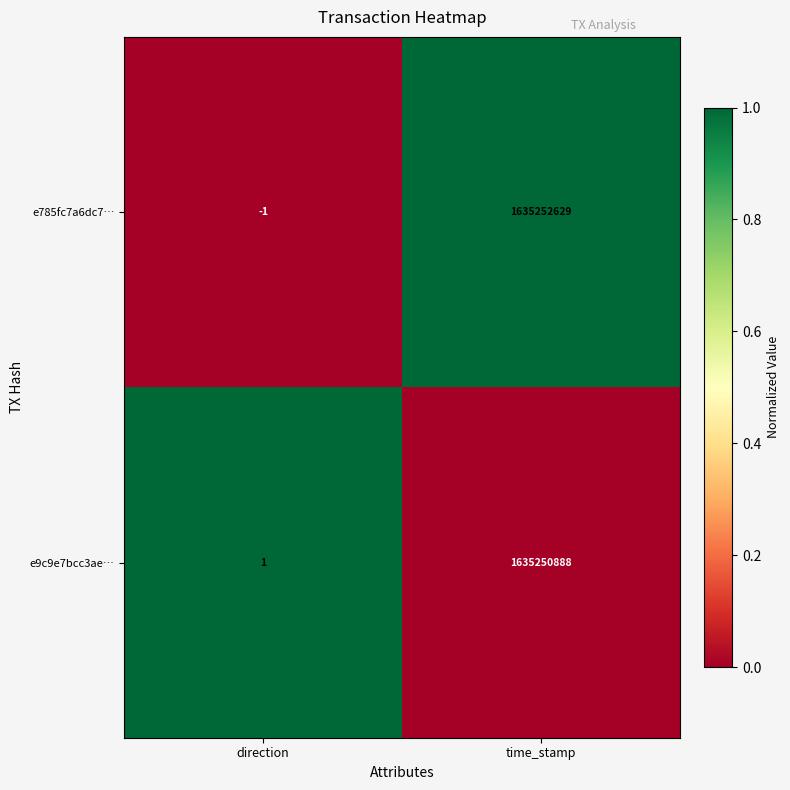

What is the sum of the e9c9e7bcc3ae… values at time_stamp and direction?

1635250889